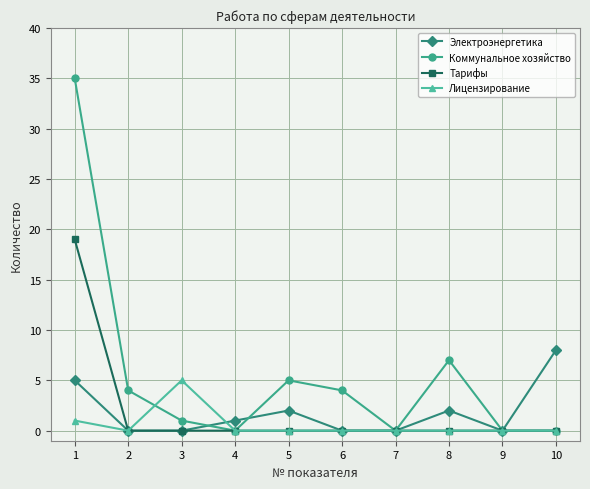

What is the difference between the highest and lowest values at 6?

4